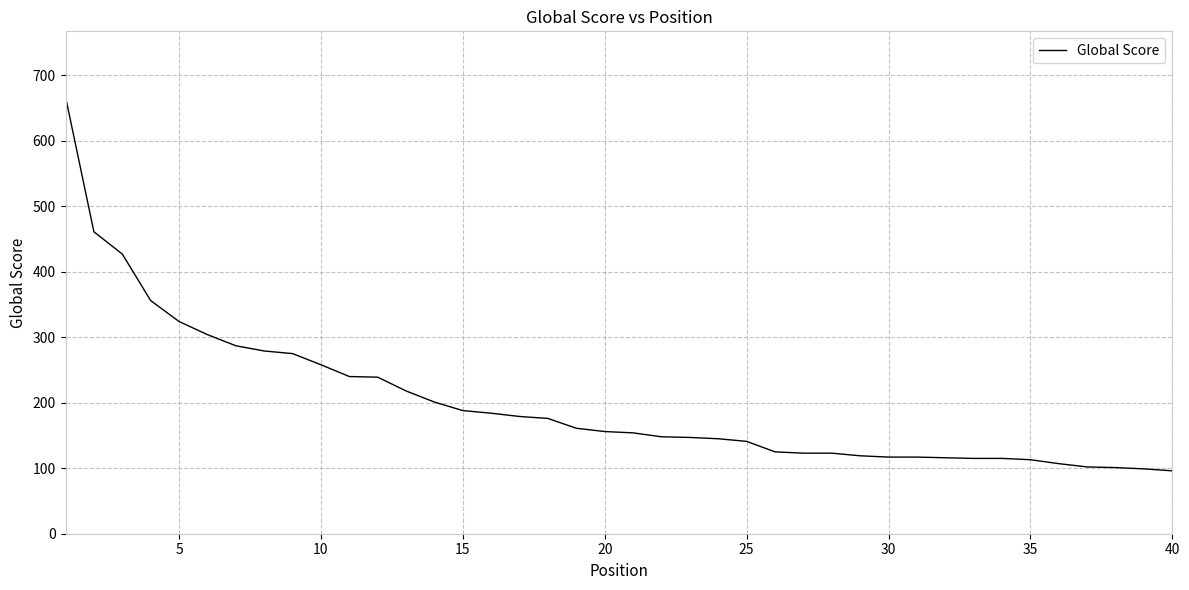

Does the chart display data point markers on the line(s)?

No